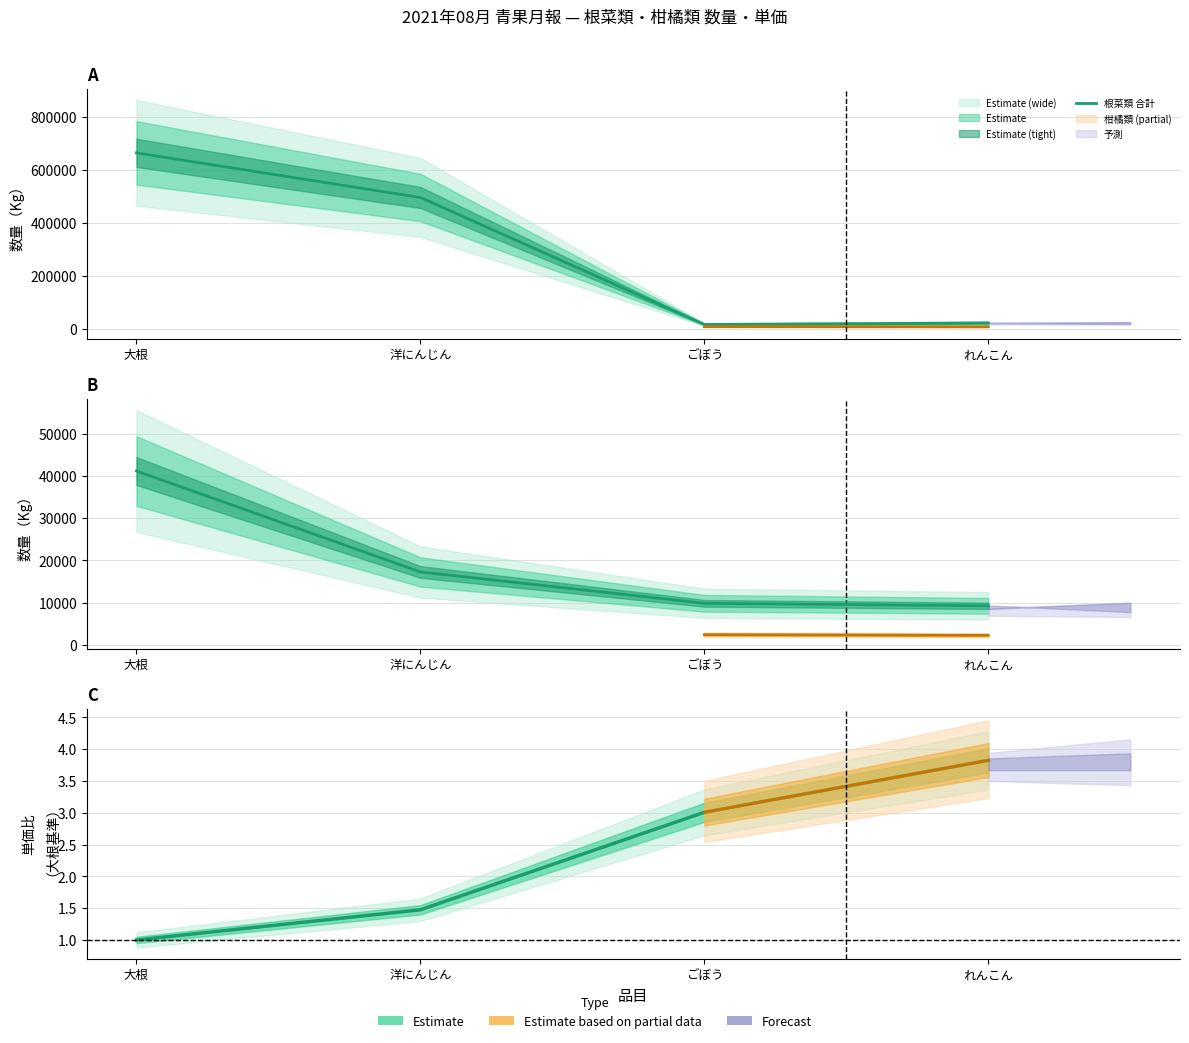

Reading right to left, what are all the values shown in this chart?

根菜類 合計: れんこん=23617.0	ごぼう=17903.0	洋にんじん=496746.0	大根=665002.0
柑橘類 合計: れんこん=9287.0	ごぼう=9881.0	洋にんじん=17290.0	大根=41146.0
単価比（大根基準）: れんこん=3.8	ごぼう=3.0	洋にんじん=1.5	大根=1.0